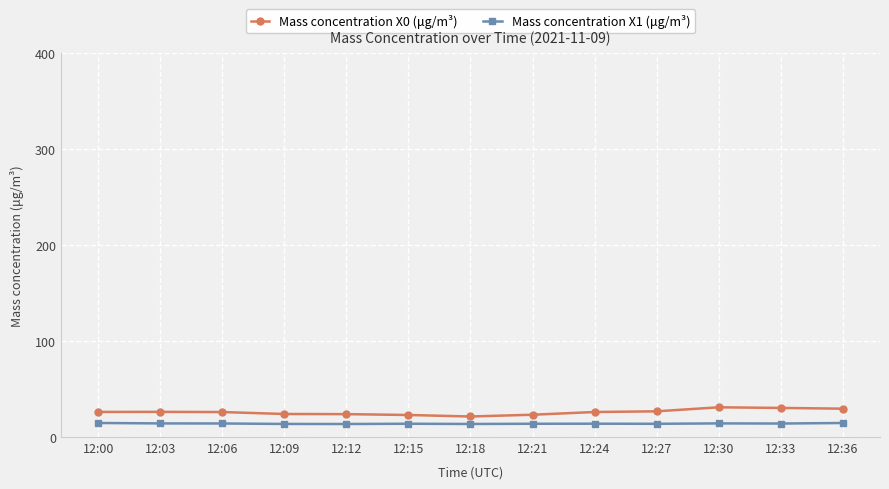

What is the difference between the maximum and second lowest values in the Mass concentration X0 (μg/m³) series?

8.0